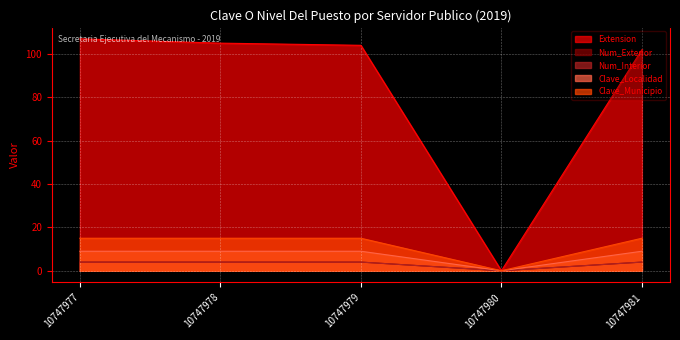

What are all the series names shown in the legend?

Extension, Num_Exterior, Num_Interior, Clave_Localidad, Clave_Municipio